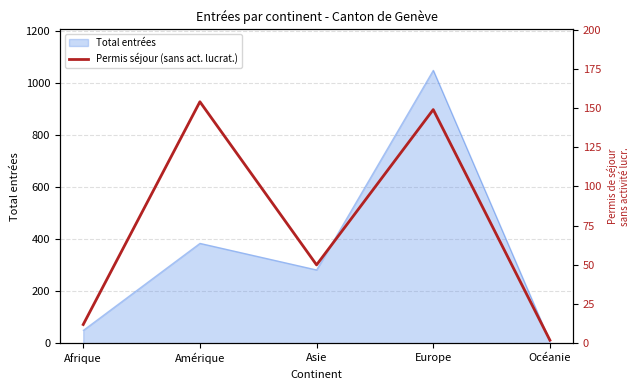

The chart shows a value of 154 at Amérique. True or false?

True